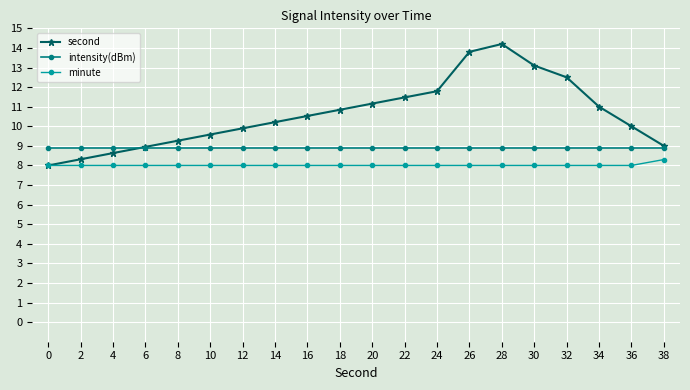

The second series shows 16.0 at 22. True or false?

False